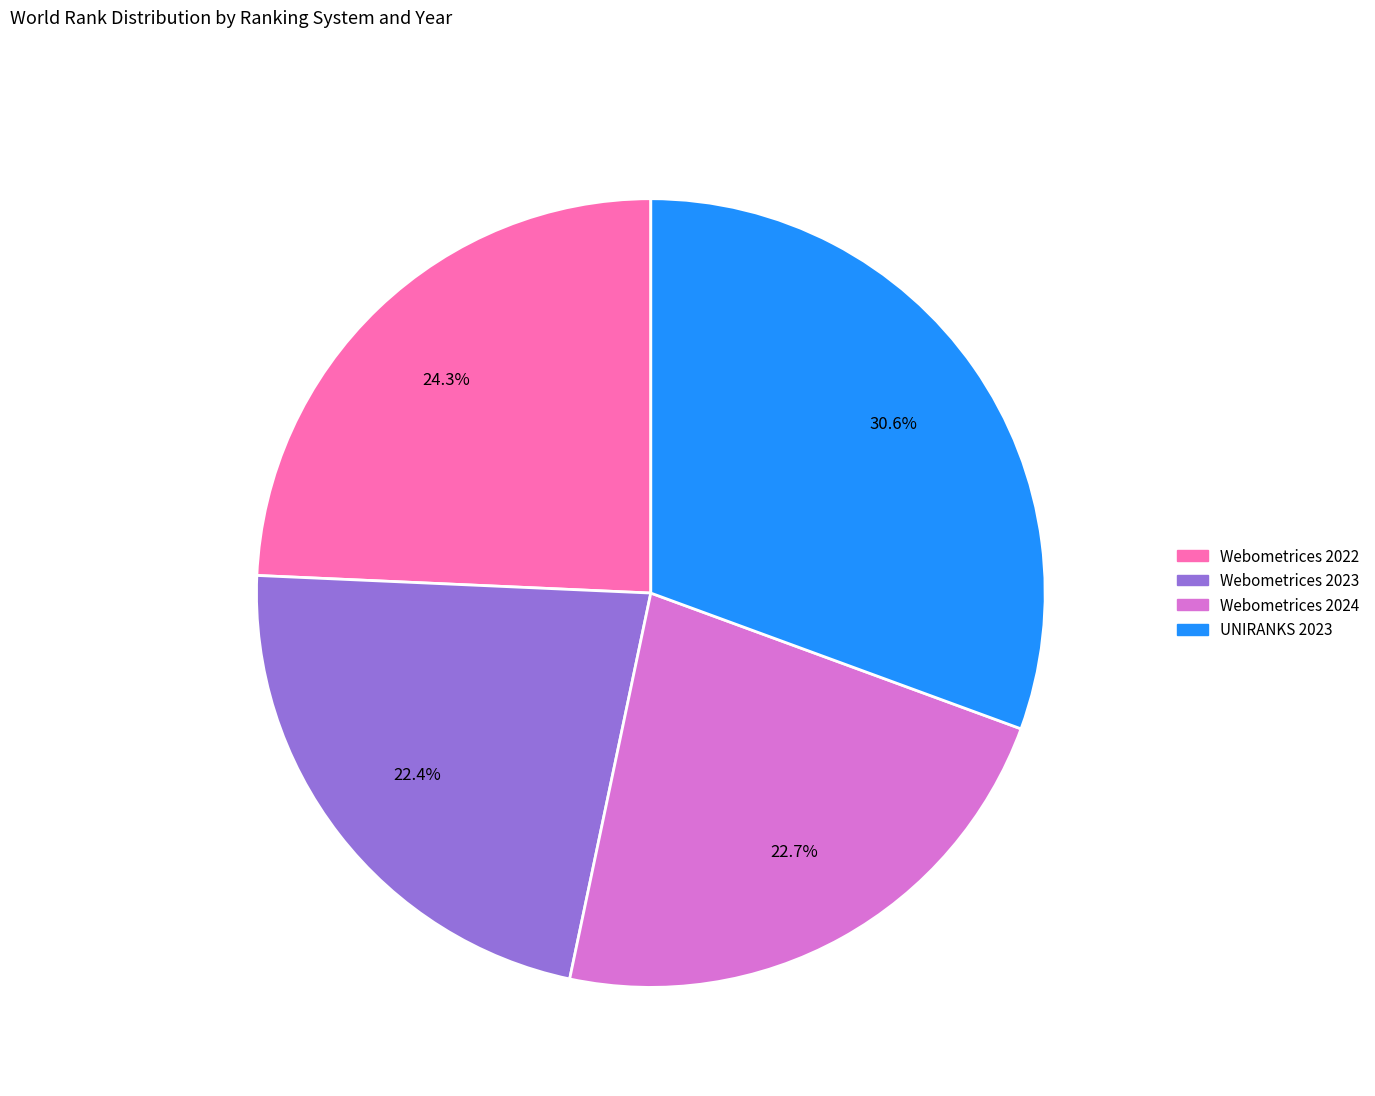

Combined, what portion of the pie is UNIRANKS 2023 and Webometrices 2022?

54.9%